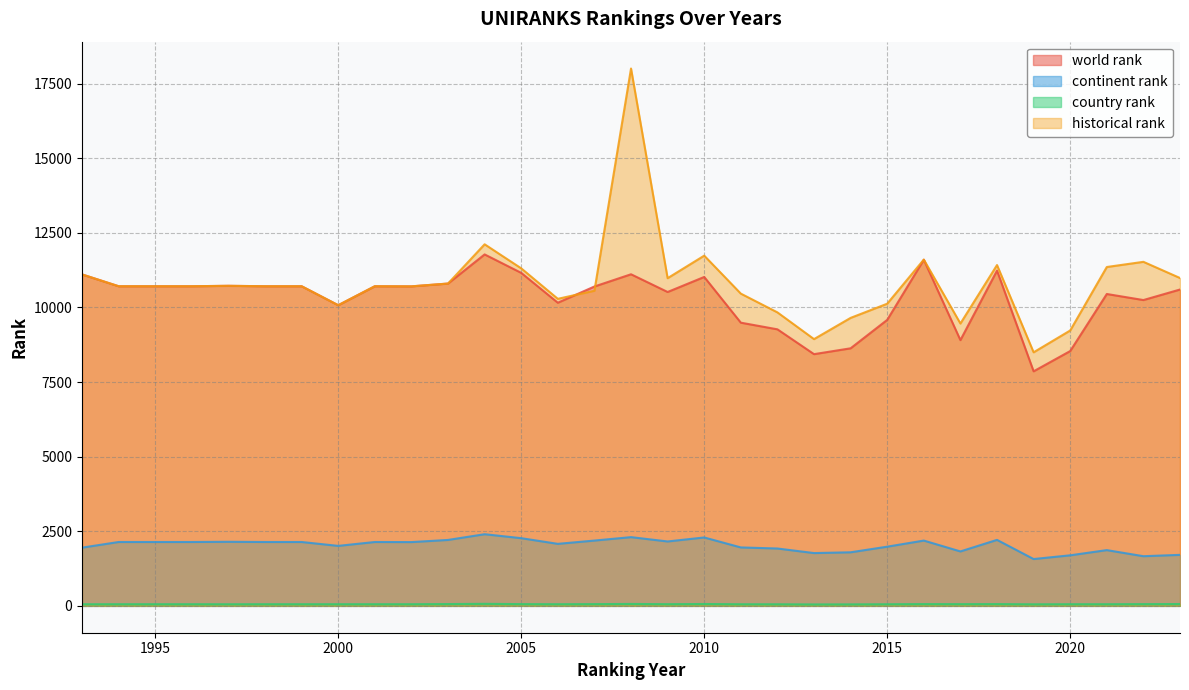

True or false: world rank and continent rank intersect in this chart.

False